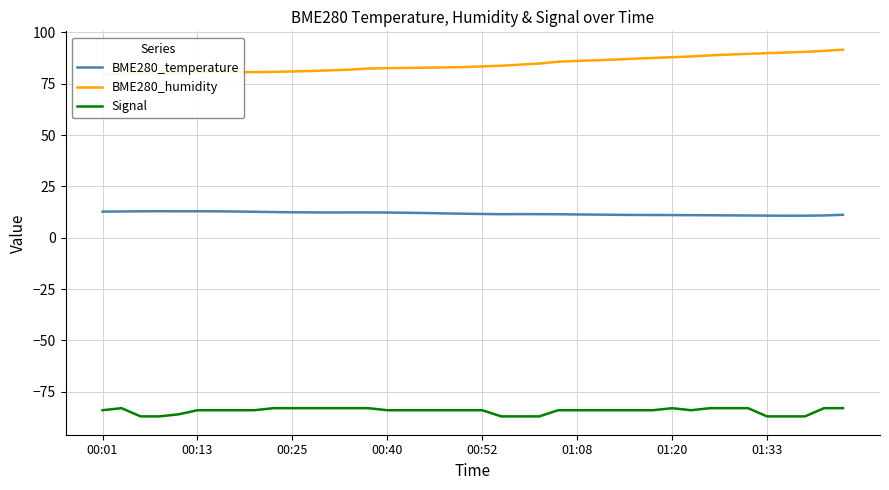

List the series in order of their overall mean, highest first.

BME280_humidity, BME280_temperature, Signal